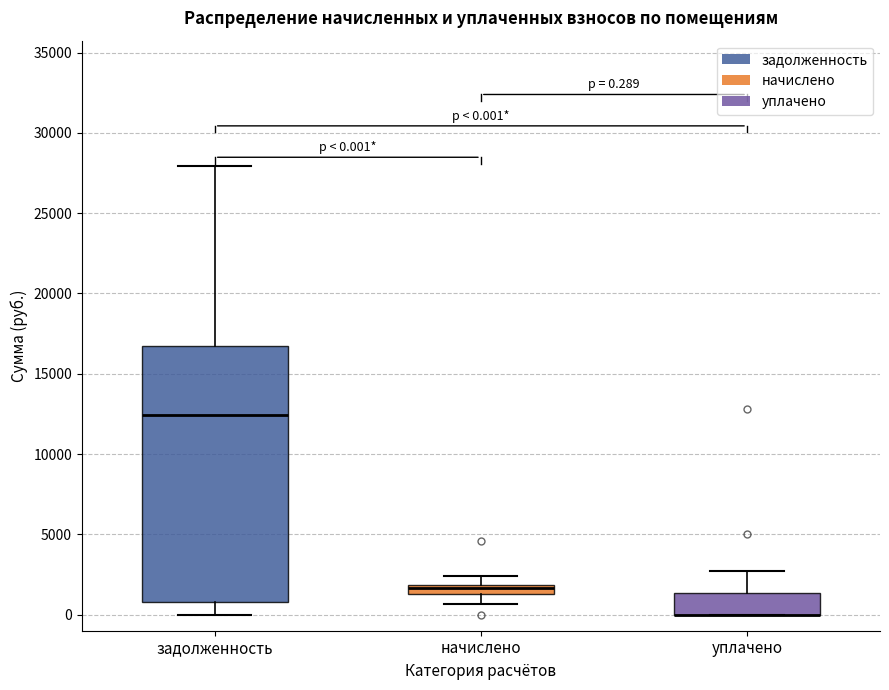

Which box is the tallest, from its lower edge to its upper edge?

задолженность